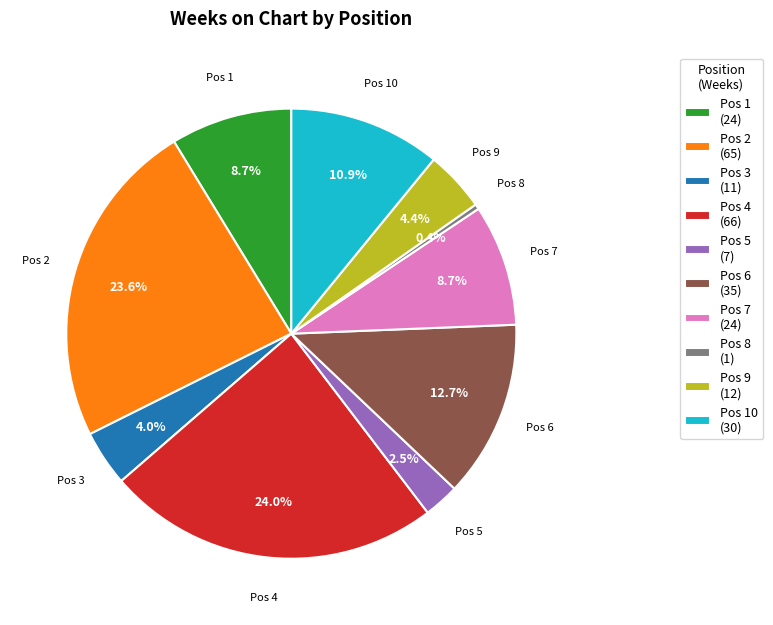

Which has a higher value, Pos 2 (65) or Pos 7 (24)?

Pos 2 (65)